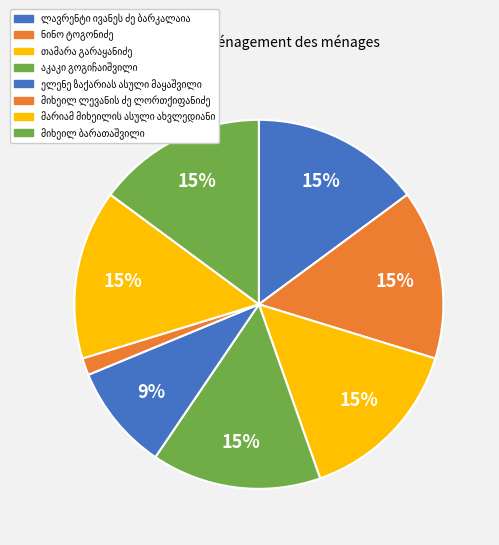

What percentage is NOT represented by მარიამ მიხეილის ასული ახვლედიანი?

85.1%